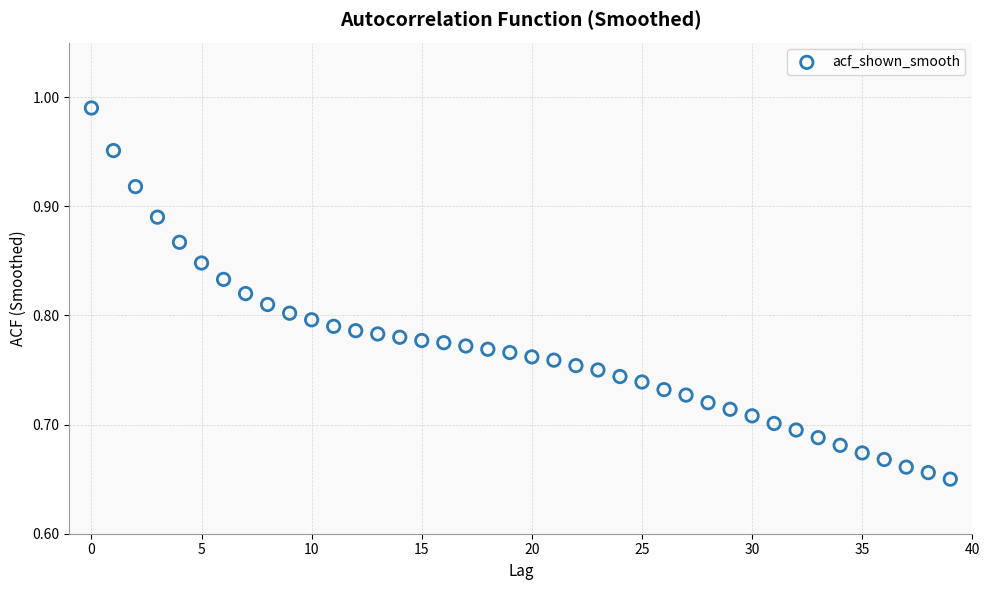

What is the range of Y values (max minus min)?

0.3